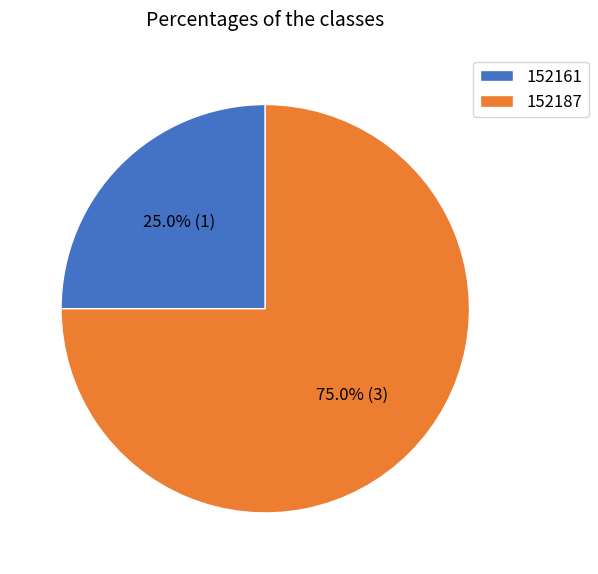

Is 152187 the majority of the pie?

Yes